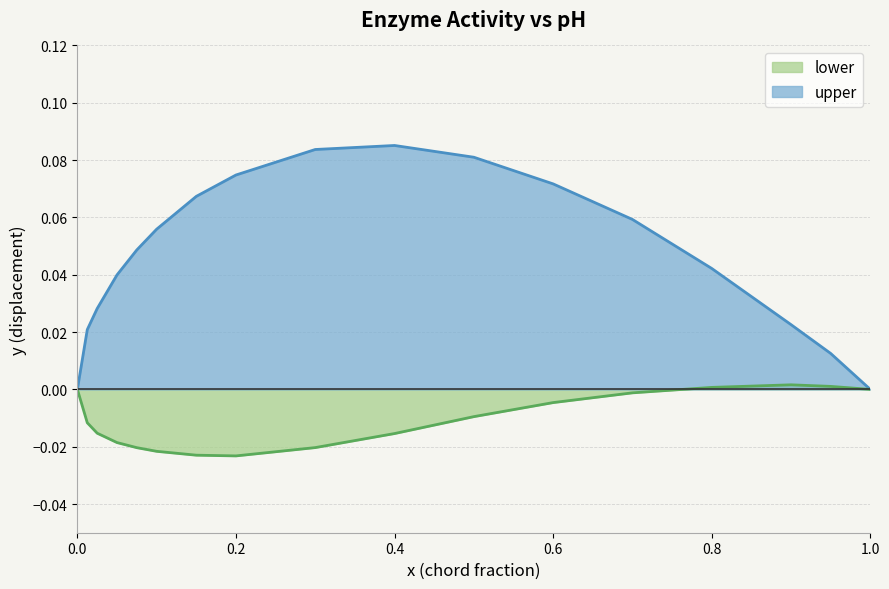

What are all the series names shown in the legend?

lower, upper